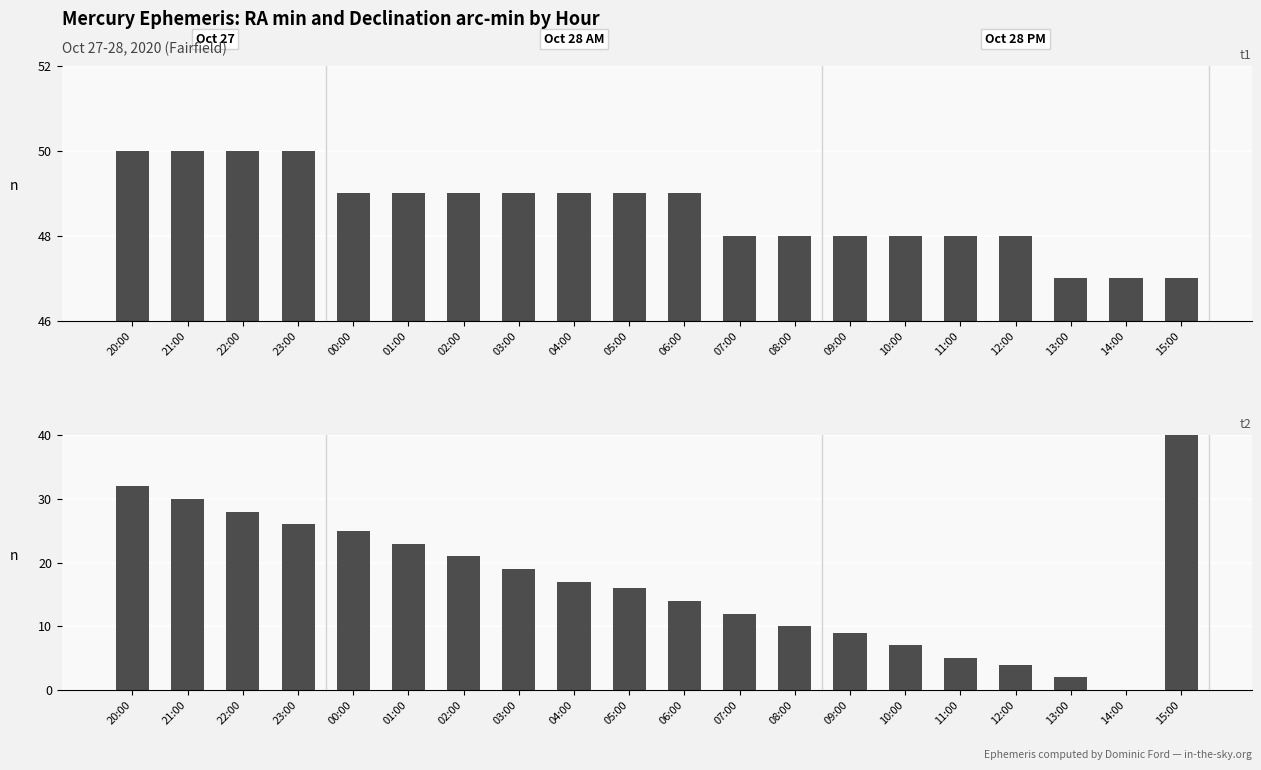

What is the highest value of the Dec arcmin series?

58